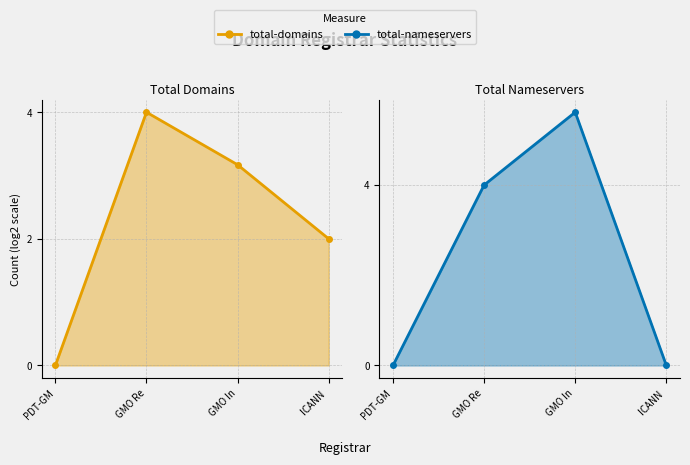

True or false: total-nameservers has more than 2 points higher than both neighbors.

False